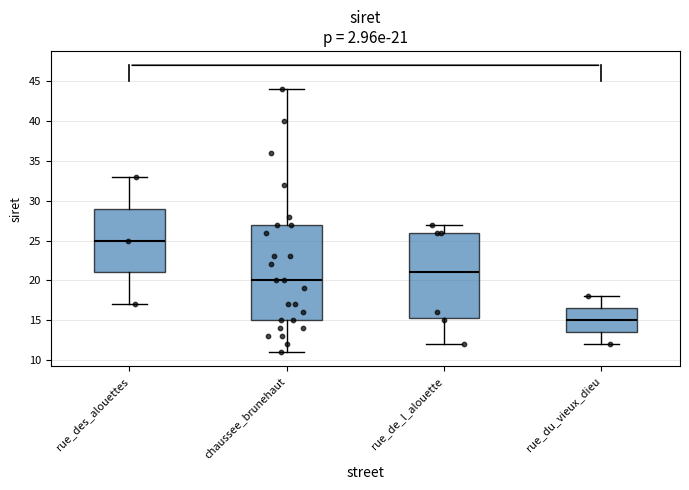

Which box has the highest median line?

rue_des_alouettes